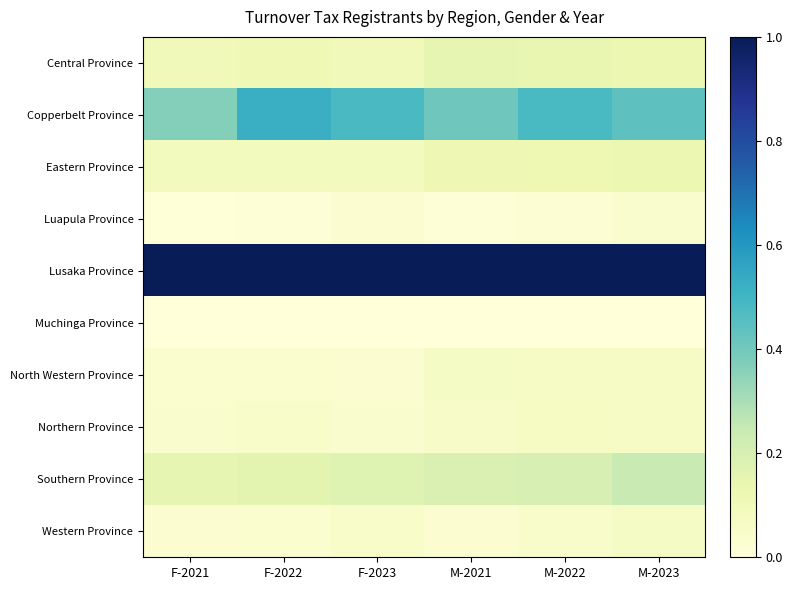

Rank the series at F-2023 from highest to lowest value.

Lusaka Province, Copperbelt Province, Southern Province, Central Province, Eastern Province, Western Province, Northern Province, North Western Province, Luapula Province, Muchinga Province